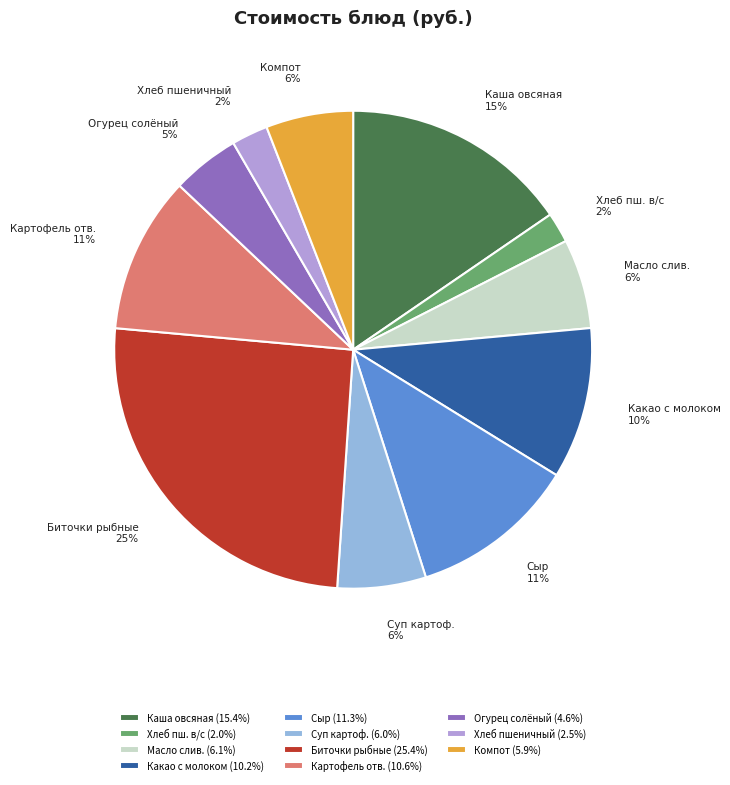

To the nearest percent, what percentage of the pie is Какао с молоком?

10%